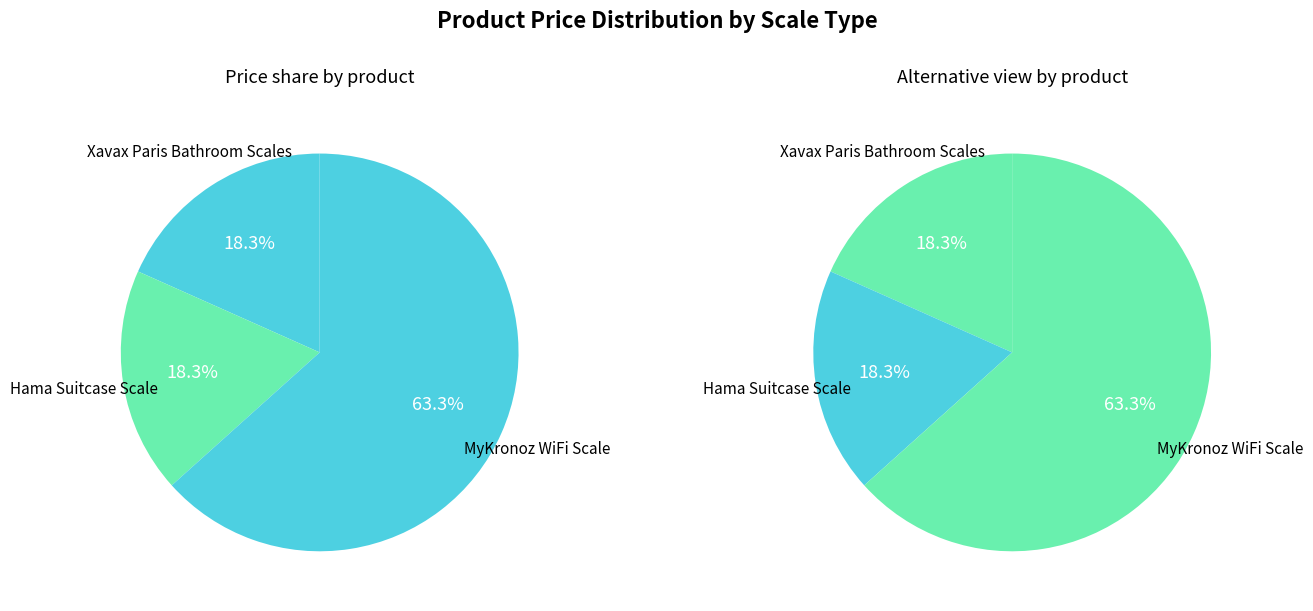

Which slice represents more than half of the pie?

MyKronoz WiFi Scale